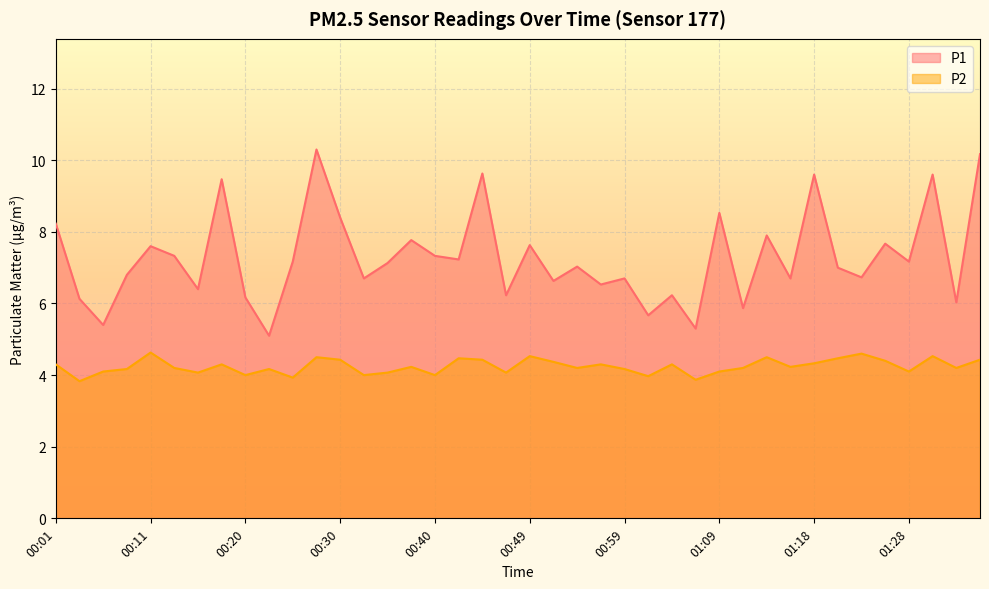

True or false: P2 has more than 0 points higher than both neighbors.

True